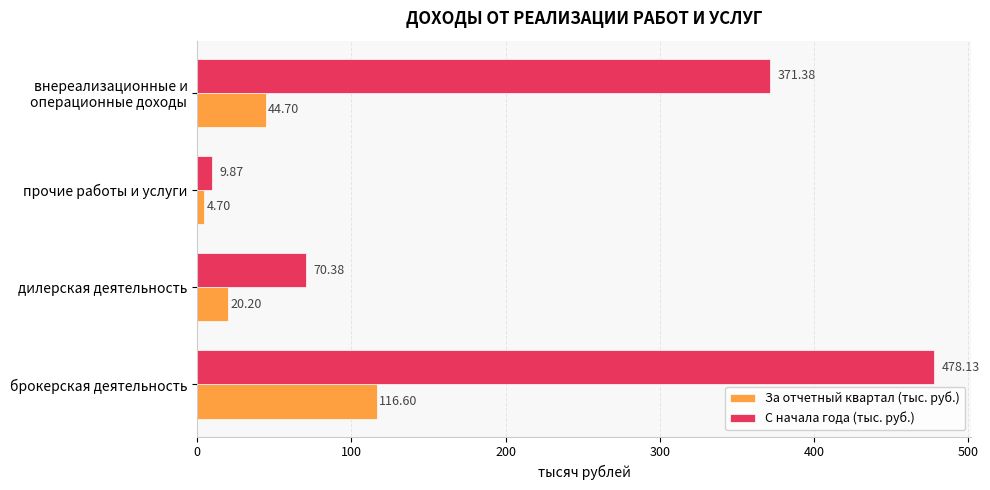

At which category does the chart reach its peak across all series?

брокерская деятельность